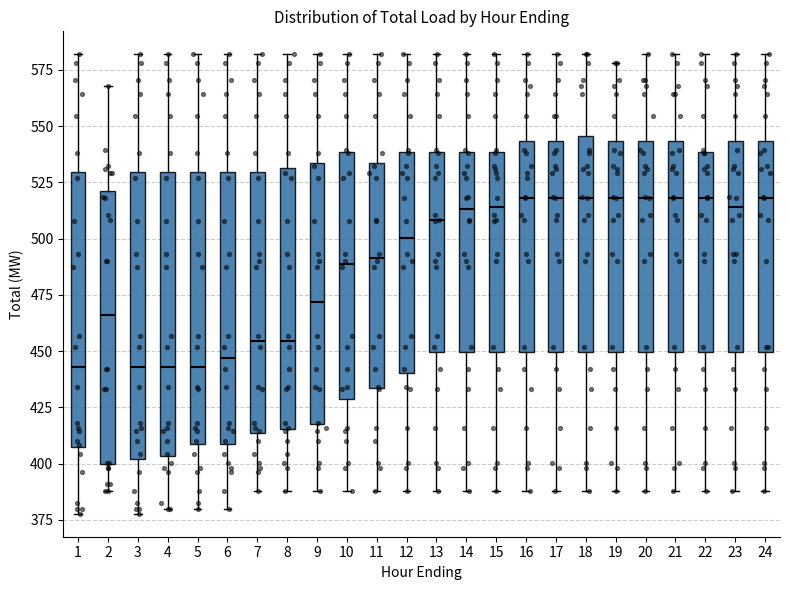

Reading left to right, transcribe this box plot: for each box, give where its median line is, the range the box spans, and where its two whiskers end, as read against the y-axis. The values are not printed on the chart, so give them approximately, as read against the axis.

1: median 445, box 405 to 530, whiskers 380 to 580
2: median 465, box 400 to 520, whiskers 390 to 570
3: median 445, box 400 to 530, whiskers 380 to 580
4: median 445, box 405 to 530, whiskers 380 to 580
5: median 445, box 410 to 530, whiskers 380 to 580
6: median 445, box 410 to 530, whiskers 380 to 580
7: median 455, box 415 to 530, whiskers 390 to 580
8: median 455, box 415 to 530, whiskers 390 to 580
9: median 470, box 415 to 535, whiskers 390 to 580
10: median 490, box 430 to 540, whiskers 390 to 580
11: median 490, box 435 to 535, whiskers 390 to 580
12: median 500, box 440 to 540, whiskers 390 to 580
13: median 510, box 450 to 540, whiskers 390 to 580
14: median 515, box 450 to 540, whiskers 390 to 580
15: median 515, box 450 to 540, whiskers 390 to 580
16: median 520, box 450 to 545, whiskers 390 to 580
17: median 520, box 450 to 545, whiskers 390 to 580
18: median 520, box 450 to 545, whiskers 390 to 580
19: median 520, box 450 to 545, whiskers 390 to 580
20: median 520, box 450 to 545, whiskers 390 to 580
21: median 520, box 450 to 545, whiskers 390 to 580
22: median 520, box 450 to 540, whiskers 390 to 580
23: median 515, box 450 to 545, whiskers 390 to 580
24: median 520, box 450 to 545, whiskers 390 to 580